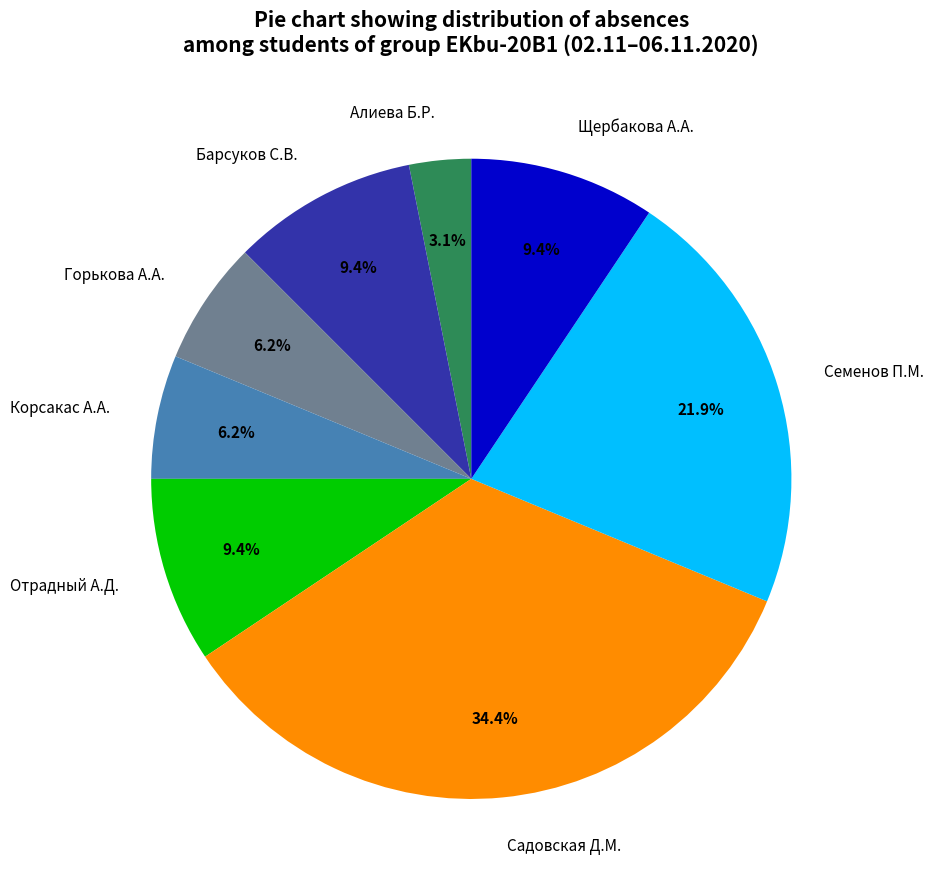

To the nearest percent, what is the combined percentage of Щербакова А.А. and Семенов П.М.?

31%